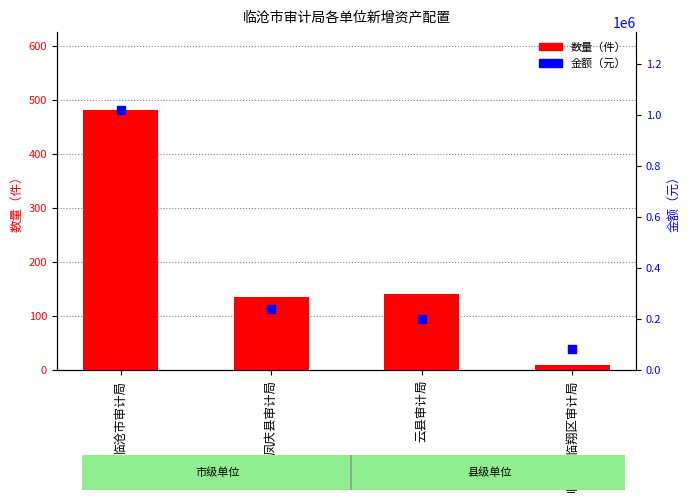

What is the total value across all series at 临沧市临翔区审计局?

80708